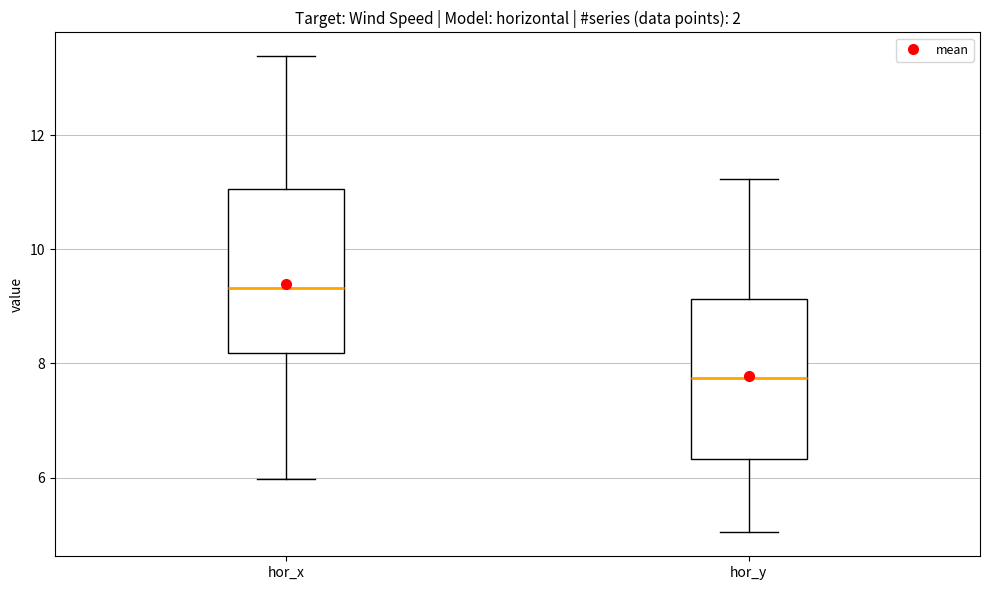

Where is the upper edge of the box for hor_y on the y-axis? The values are not printed on the chart, so give them approximately, as read against the axis.

9.2